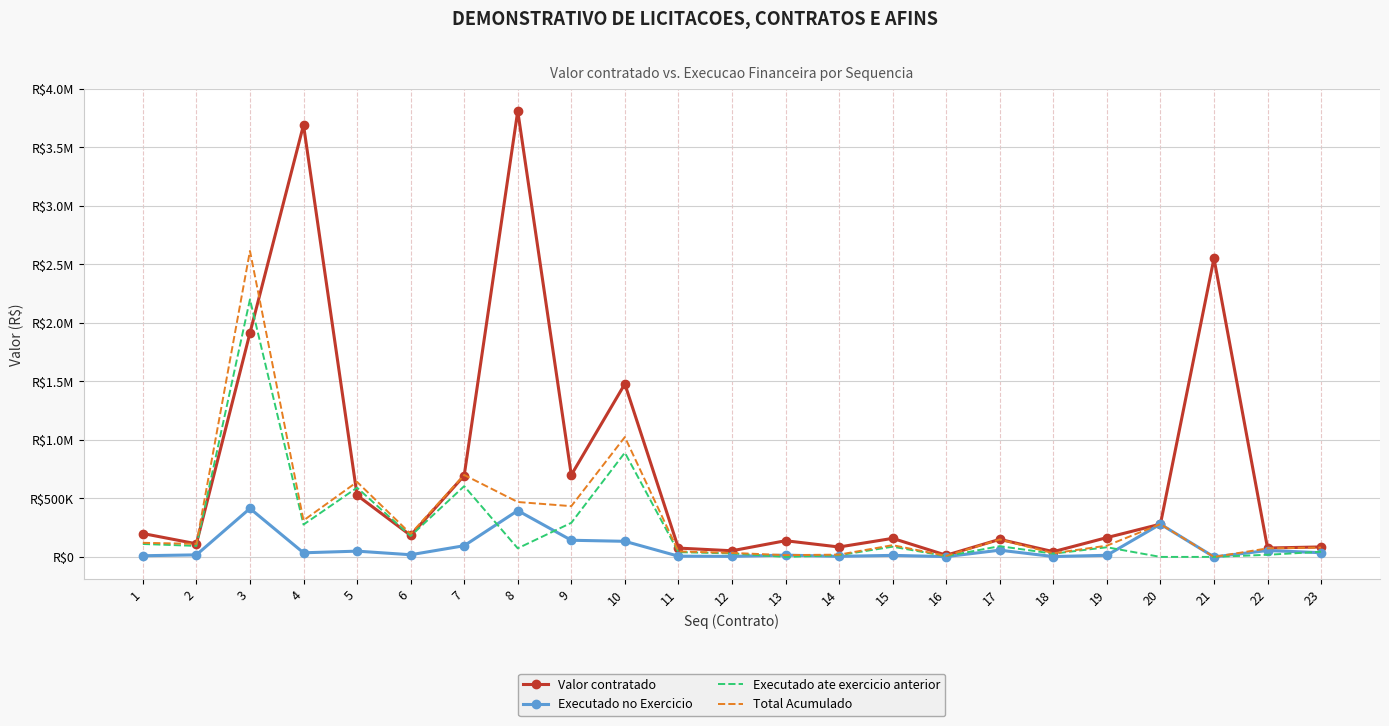

What is the sum of all Valor contratado values?

17191906.7